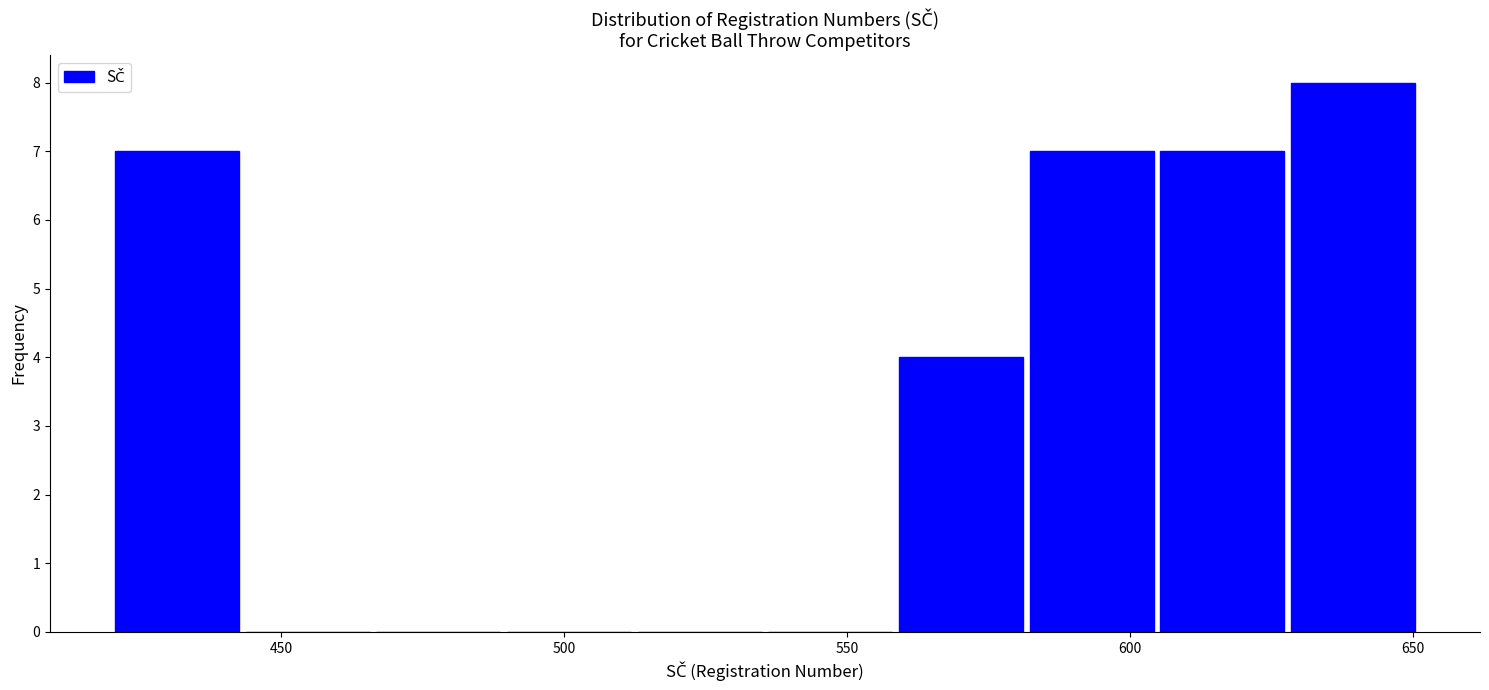

Over which range of the x-axis is the bar tallest?

630 to 650